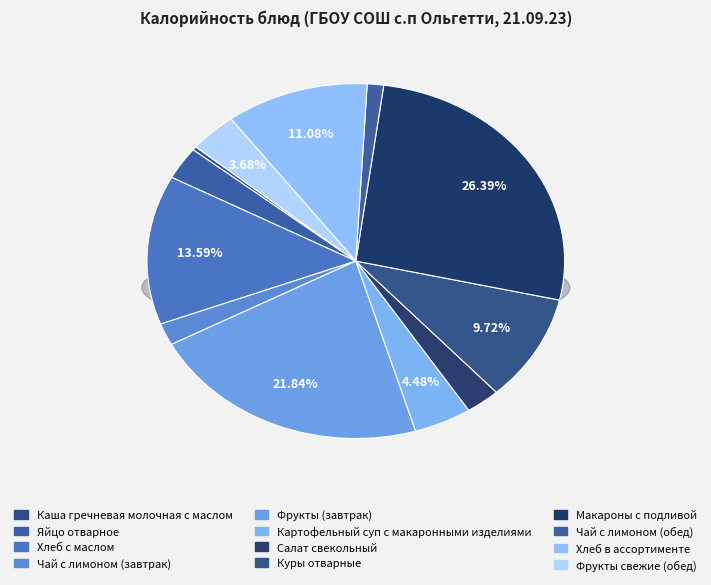

How many slices are in this pie chart?

12